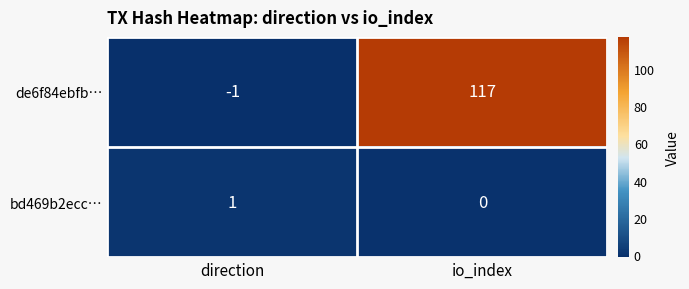

Reading left to right, what are all the values shown in this chart?

de6f84ebfb…: direction=-1	io_index=117
bd469b2ecc…: direction=1	io_index=0